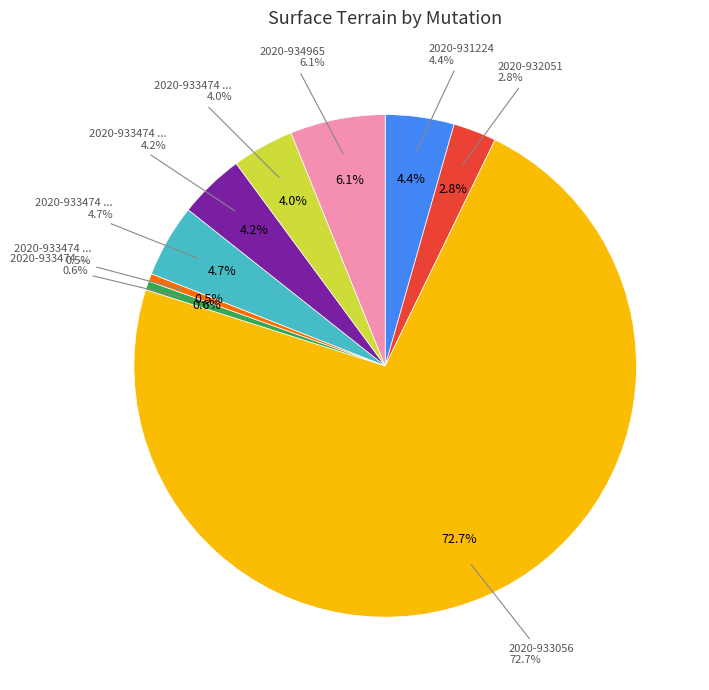

Which category has the biggest portion of the pie?

2020-933056